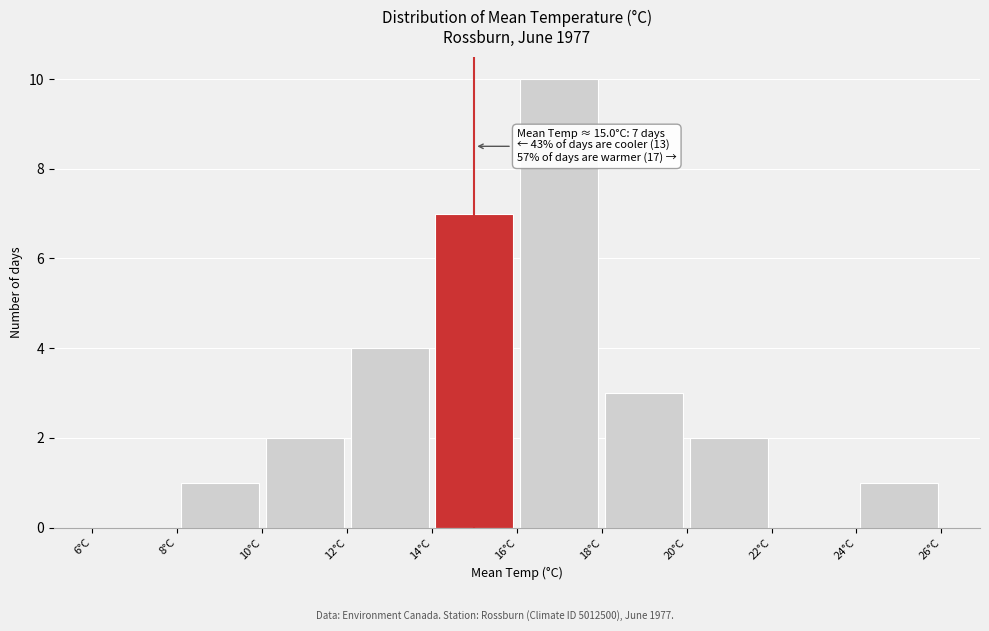

Over which range of the x-axis is the bar tallest?

16 to 18